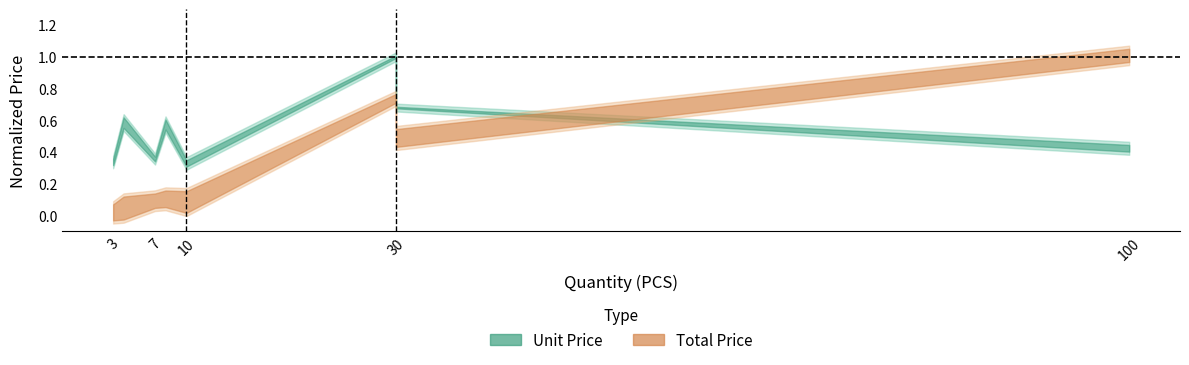

Which series has the largest range (max minus min)?

Total Price